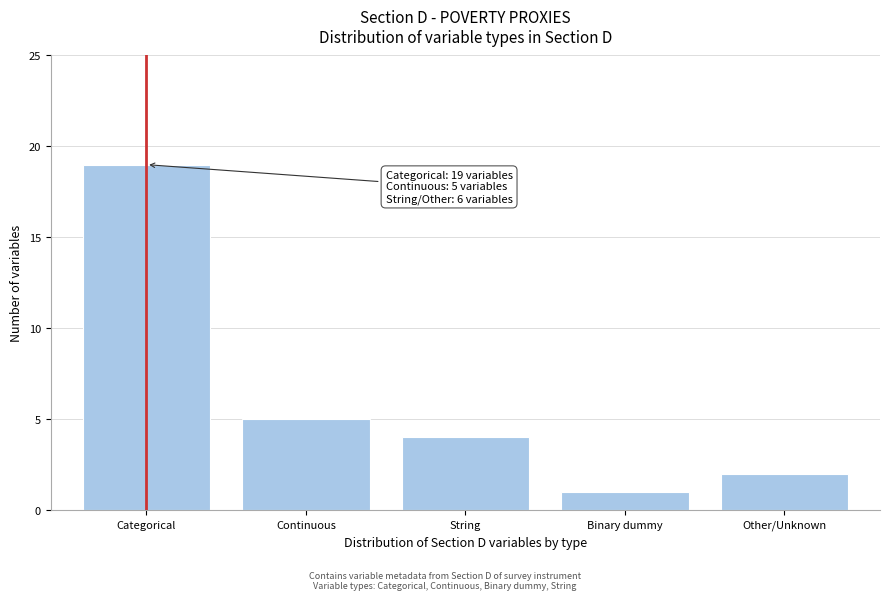

Reading right to left, transcribe all the data shown in this chart.

2	1	4	5	19